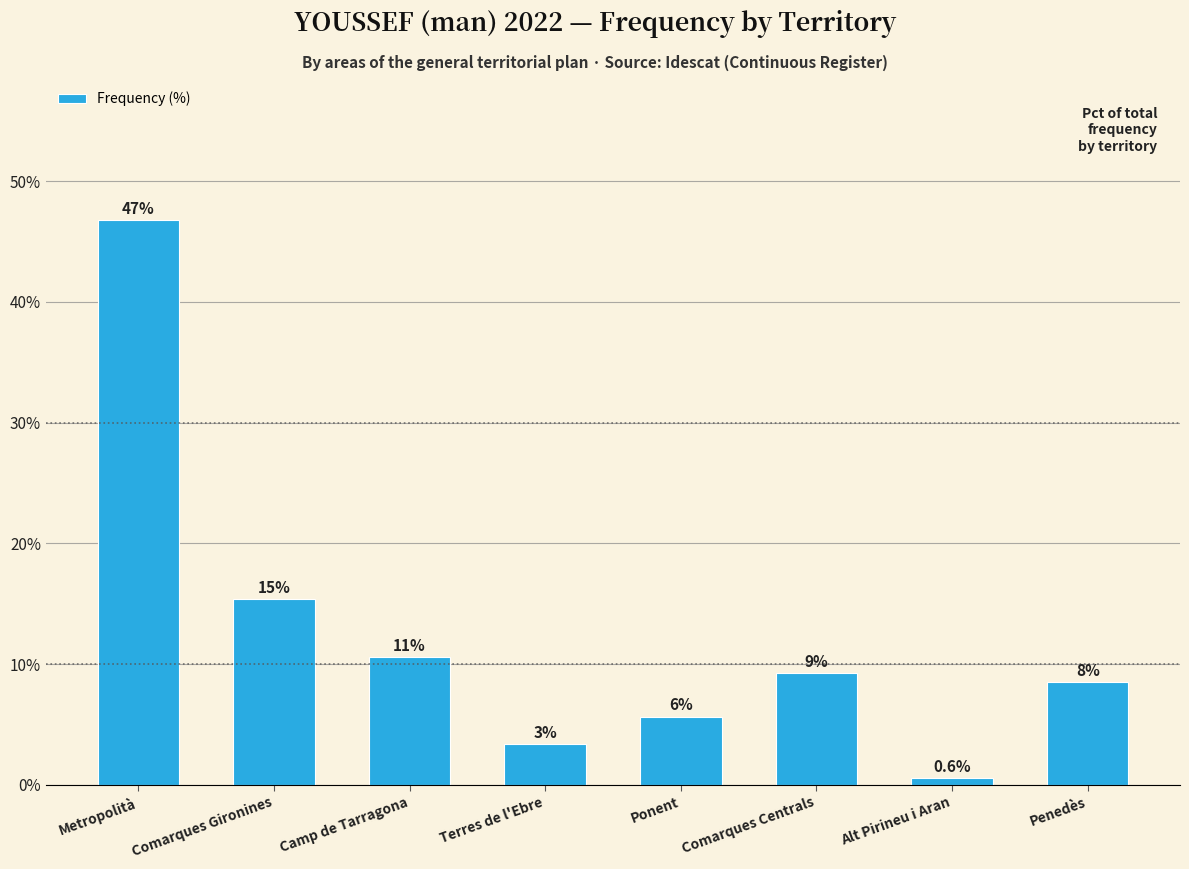

Is it true that the value at Comarques Gironines is 24.3?

False